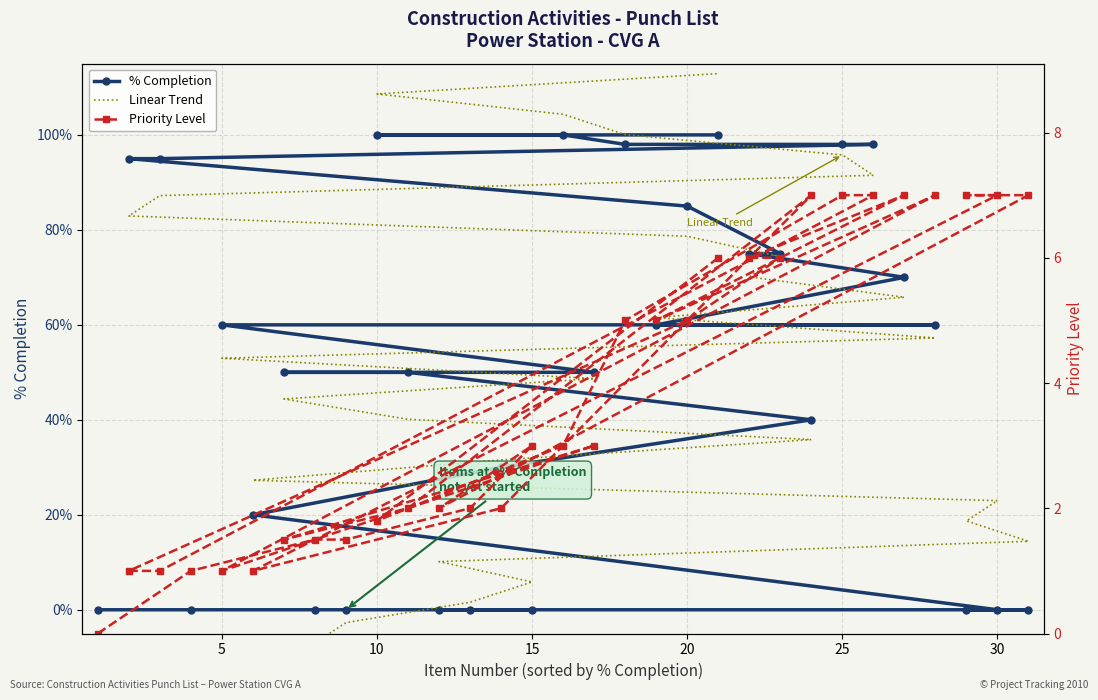

What is the sum of all Priority Level values?

117.3